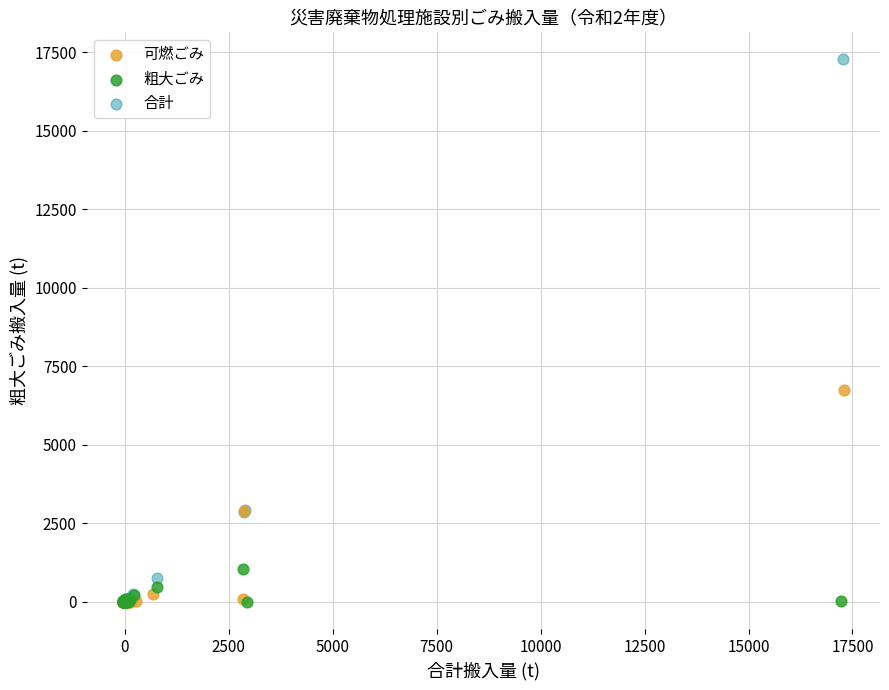

Which series reaches the maximum Y coordinate?

合計